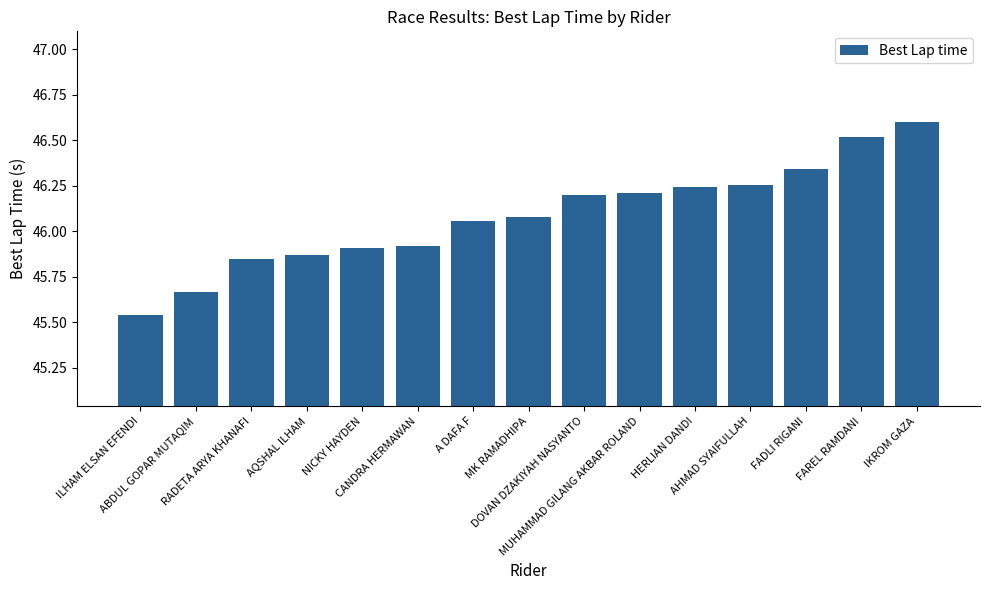

What is the difference between the second highest and second lowest values?

0.9